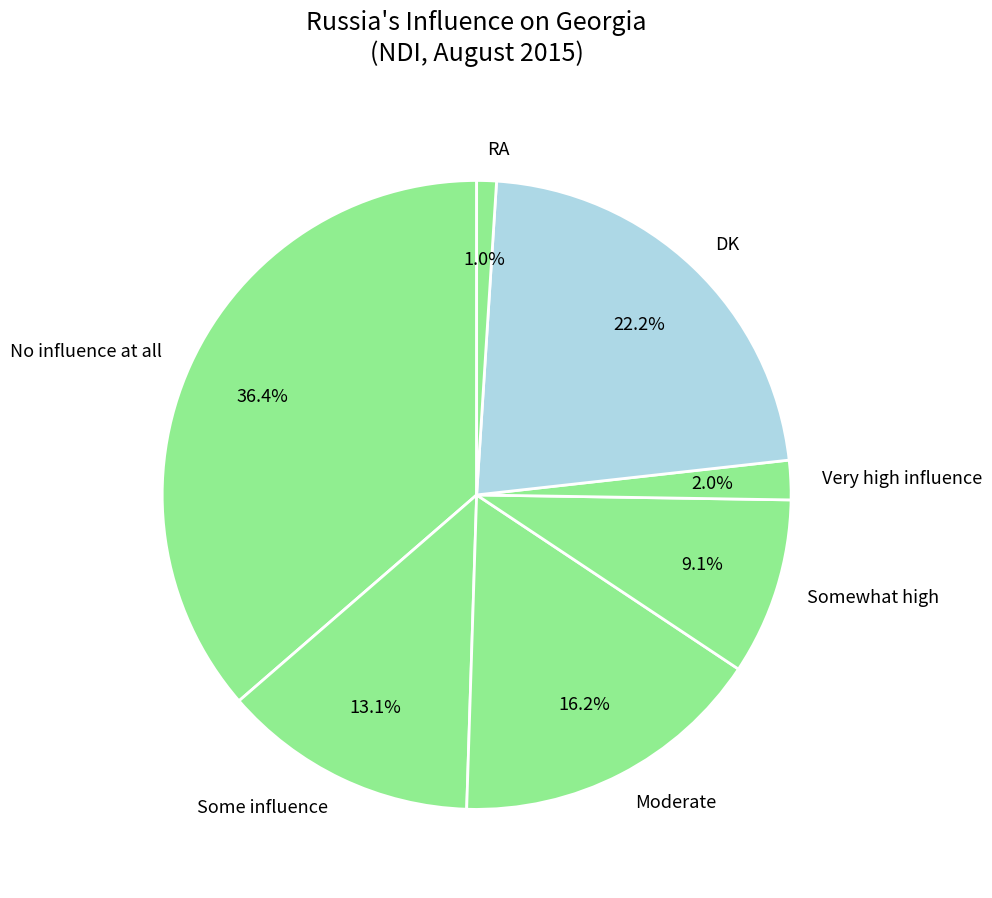

Which has a higher value, DK or Moderate?

DK